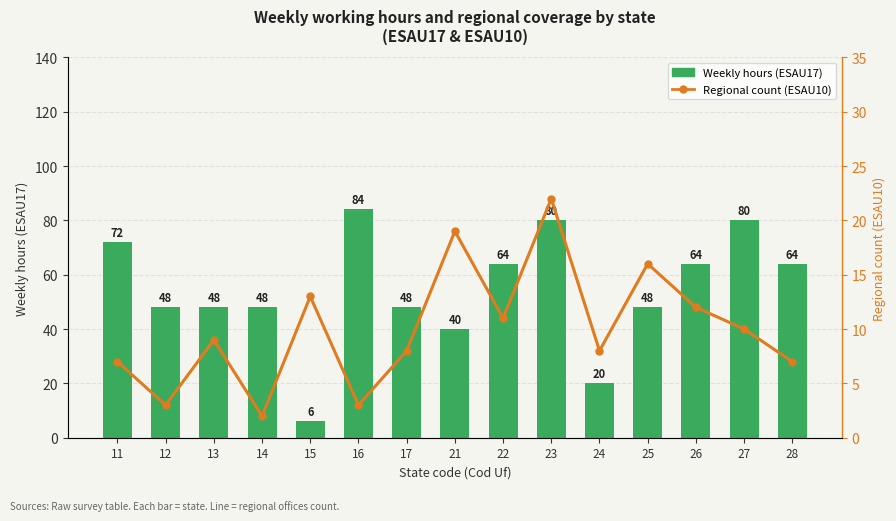

What is the maximum value for Weekly hours (ESAU17)?

84